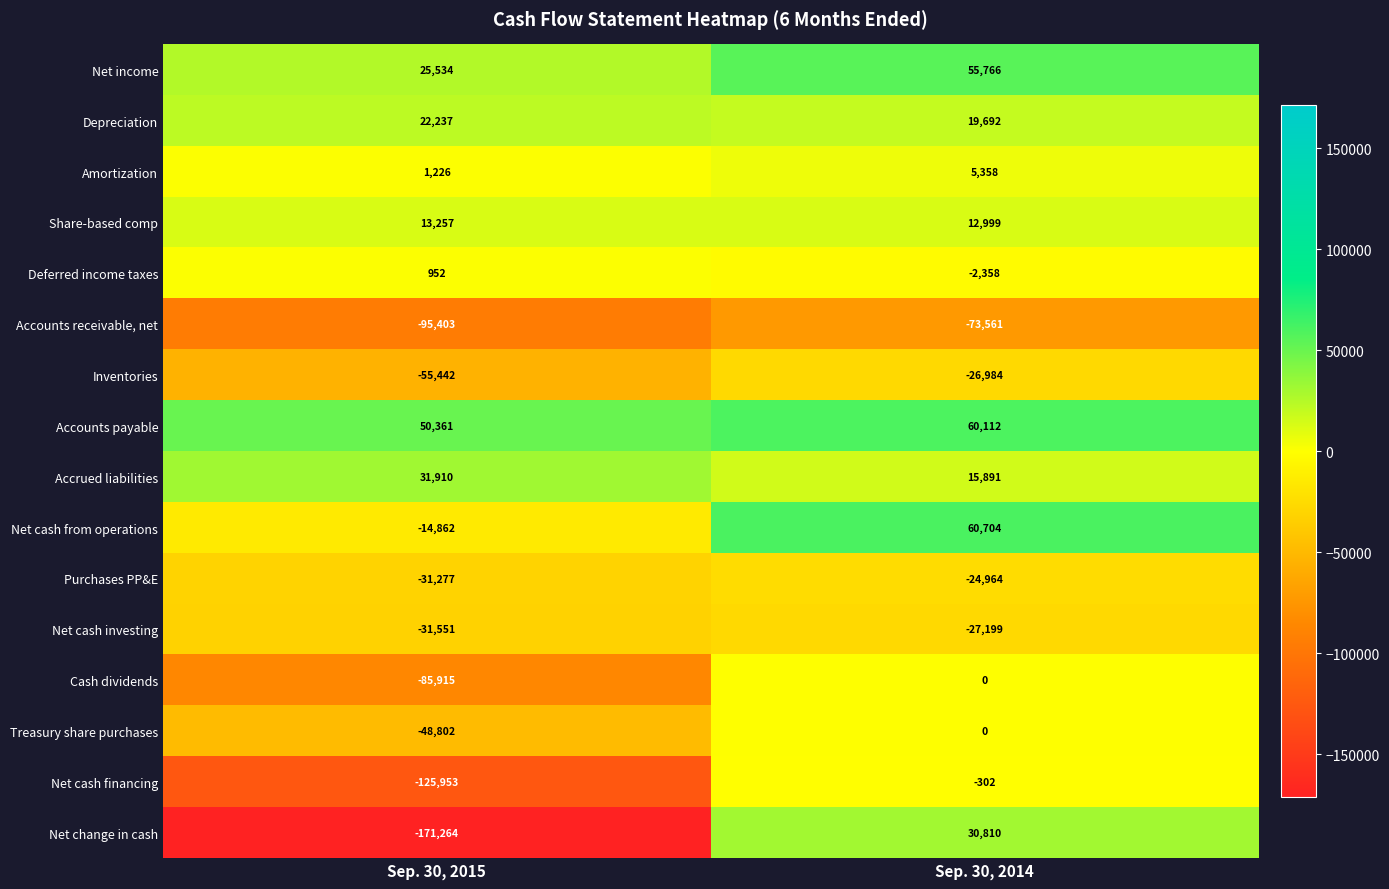

Rank the series at Sep. 30, 2015 from lowest to highest value.

Net change in cash, Net cash financing, Accounts receivable, net, Cash dividends, Inventories, Treasury share purchases, Net cash investing, Purchases PP&E, Net cash from operations, Deferred income taxes, Amortization, Share-based comp, Depreciation, Net income, Accrued liabilities, Accounts payable